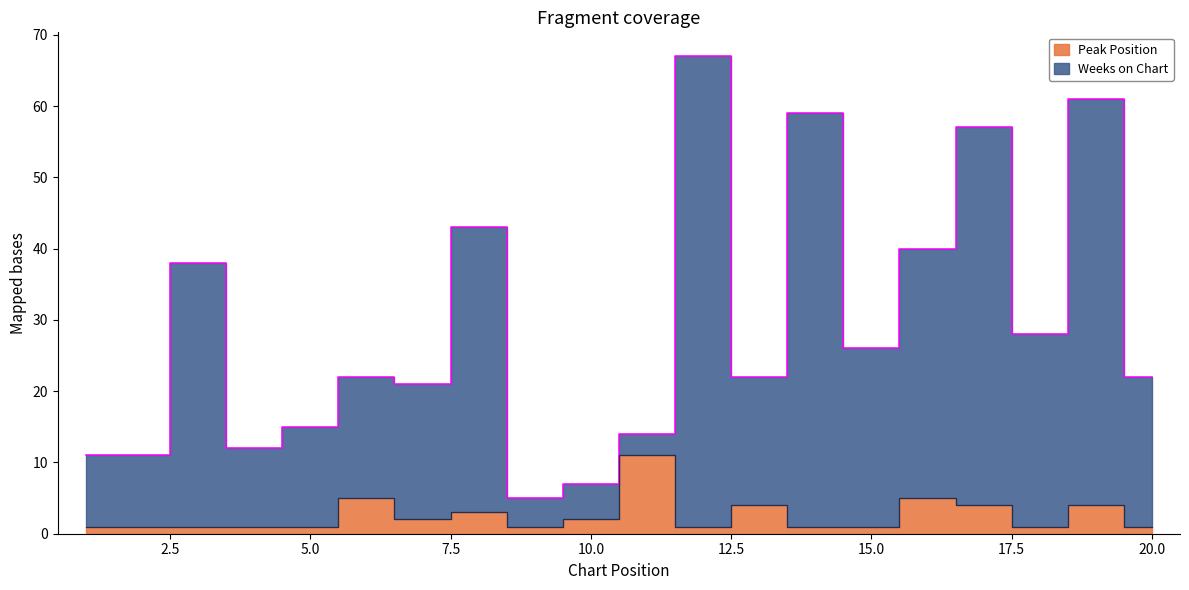

True or false: Peak Position and Weeks on Chart cross at least once.

False